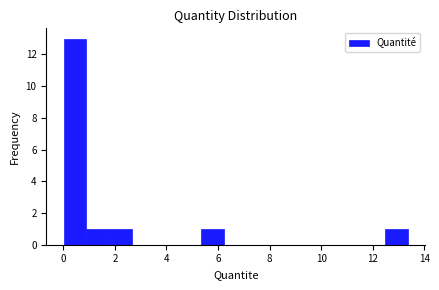

What is the height of the bar covering 12.4 to 13.4 on the x-axis? Neither the bar edges nor the heights are printed on the chart, so give them approximately, as read against the axes.

1